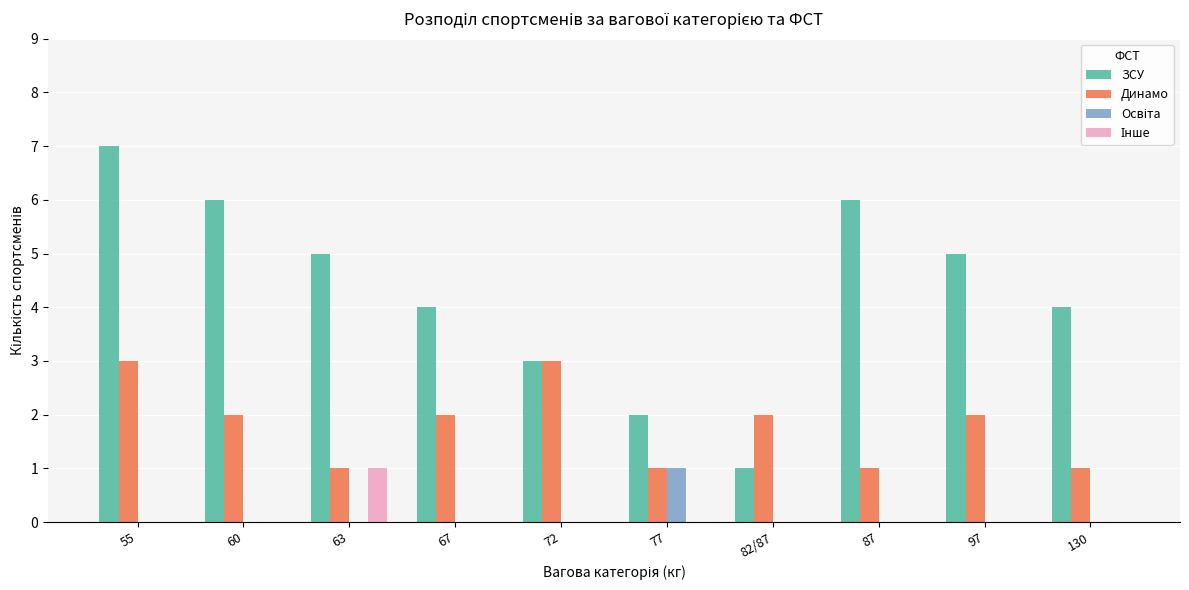

What is the sum of the ЗСУ values at 60 and 97?

11